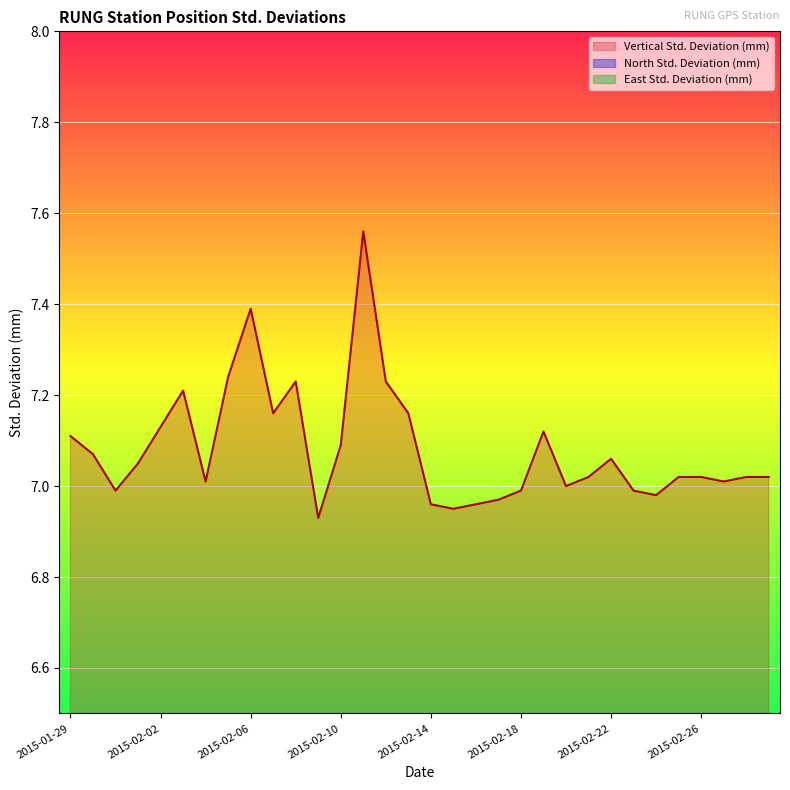

Reading left to right, extract all data points from this chart.

North Std. Deviation (mm): 2015-01-29=1.8	2015-01-30=1.8	2015-01-31=1.8	2015-02-01=1.8	2015-02-02=1.9	2015-02-03=1.9	2015-02-04=1.8	2015-02-05=1.9	2015-02-06=1.9	2015-02-07=1.9	2015-02-08=1.9	2015-02-09=1.8	2015-02-10=1.9	2015-02-11=2.0	2015-02-12=1.9	2015-02-13=1.9	2015-02-14=1.8	2015-02-15=1.8	2015-02-16=1.8	2015-02-17=1.8	2015-02-18=1.8	2015-02-19=1.8	2015-02-20=1.8	2015-02-21=1.8	2015-02-22=1.8	2015-02-23=1.8	2015-02-24=1.8	2015-02-25=1.8	2015-02-26=1.8	2015-02-27=1.8	2015-02-28=1.8	2015-03-01=1.8
East Std. Deviation (mm): 2015-01-29=1.6	2015-01-30=1.6	2015-01-31=1.6	2015-02-01=1.6	2015-02-02=1.6	2015-02-03=1.6	2015-02-04=1.6	2015-02-05=1.6	2015-02-06=1.6	2015-02-07=1.6	2015-02-08=1.6	2015-02-09=1.5	2015-02-10=1.6	2015-02-11=1.7	2015-02-12=1.6	2015-02-13=1.6	2015-02-14=1.5	2015-02-15=1.5	2015-02-16=1.5	2015-02-17=1.5	2015-02-18=1.5	2015-02-19=1.6	2015-02-20=1.5	2015-02-21=1.6	2015-02-22=1.6	2015-02-23=1.6	2015-02-24=1.6	2015-02-25=1.6	2015-02-26=1.6	2015-02-27=1.6	2015-02-28=1.6	2015-03-01=1.6
Vertical Std. Deviation (mm): 2015-01-29=7.1	2015-01-30=7.1	2015-01-31=7.0	2015-02-01=7.0	2015-02-02=7.1	2015-02-03=7.2	2015-02-04=7.0	2015-02-05=7.2	2015-02-06=7.4	2015-02-07=7.2	2015-02-08=7.2	2015-02-09=6.9	2015-02-10=7.1	2015-02-11=7.6	2015-02-12=7.2	2015-02-13=7.2	2015-02-14=7.0	2015-02-15=7.0	2015-02-16=7.0	2015-02-17=7.0	2015-02-18=7.0	2015-02-19=7.1	2015-02-20=7.0	2015-02-21=7.0	2015-02-22=7.1	2015-02-23=7.0	2015-02-24=7.0	2015-02-25=7.0	2015-02-26=7.0	2015-02-27=7.0	2015-02-28=7.0	2015-03-01=7.0